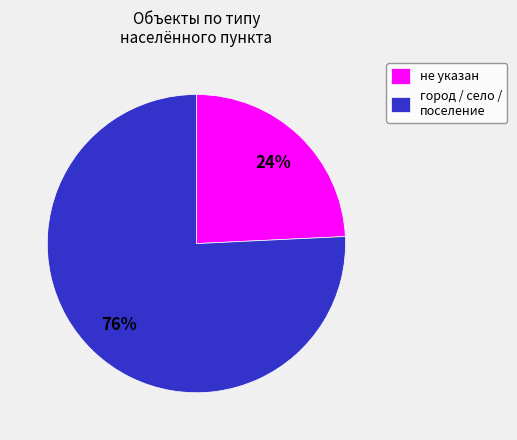

To the nearest percent, what portion does не указан represent?

24%